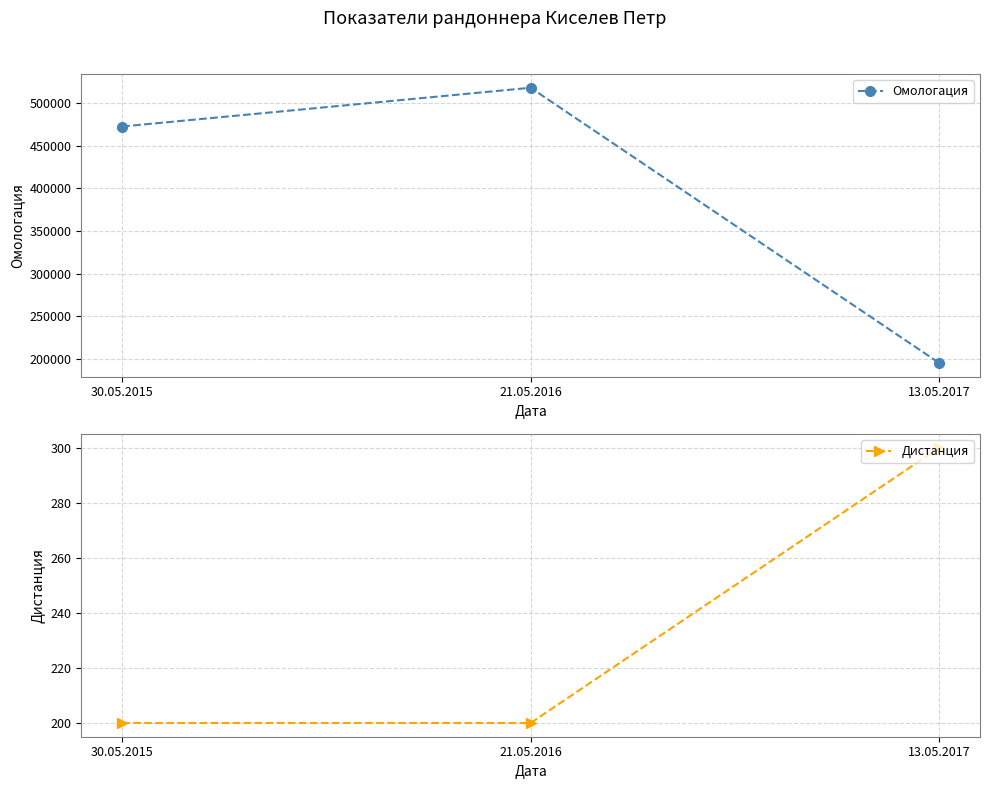

Between 30.05.2015 and 21.05.2016, which is larger?

21.05.2016